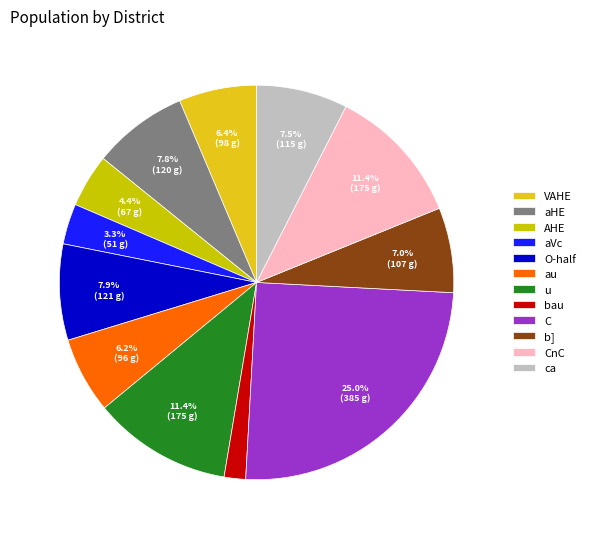

How many segments does this pie chart have?

12